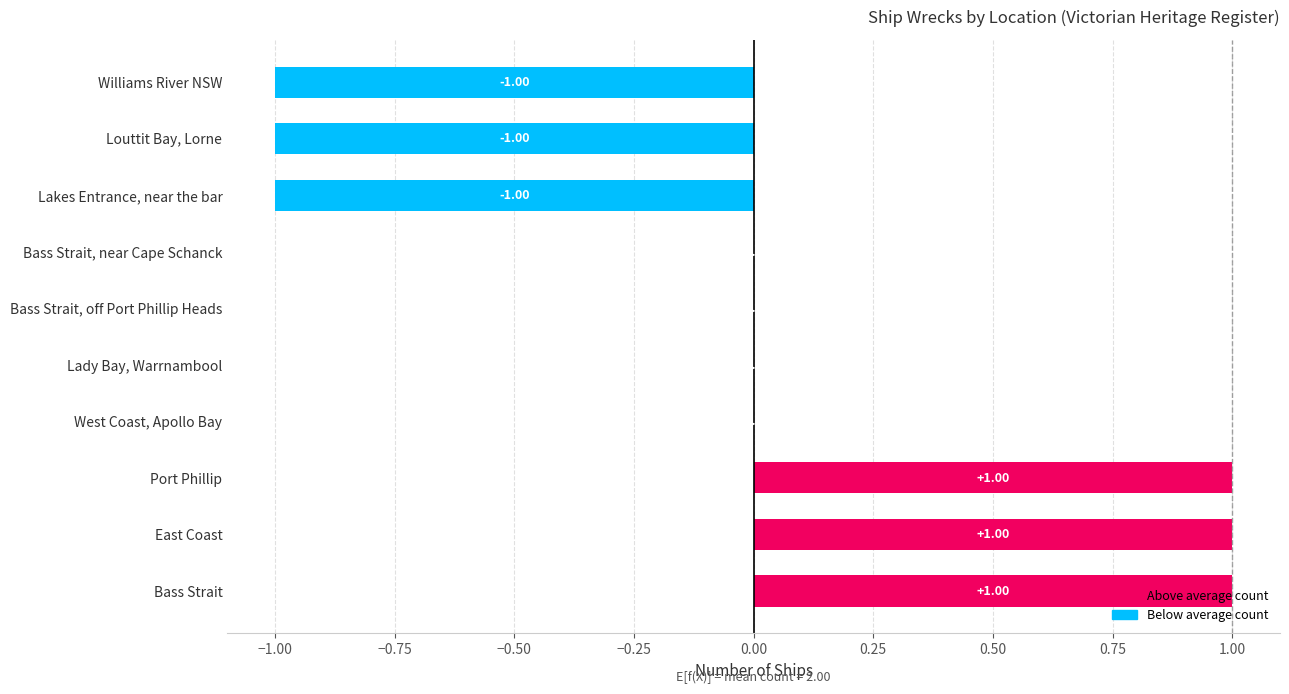

Between Lakes Entrance, near the bar and Port Phillip, which is larger?

Port Phillip